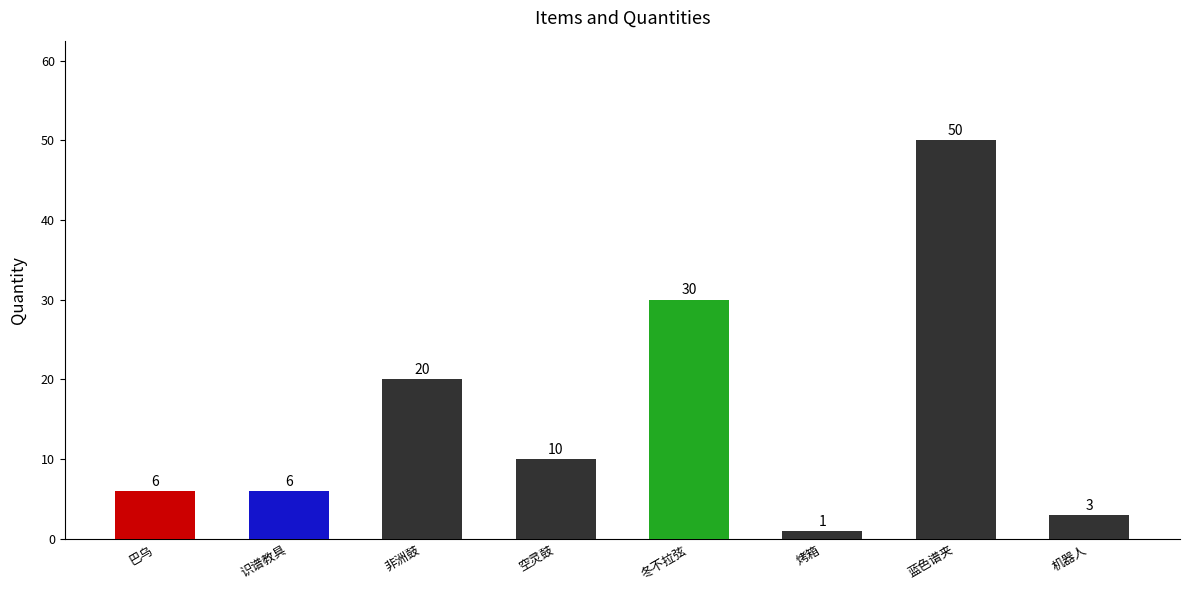

The value at 非洲鼓 is 20. True or false?

True